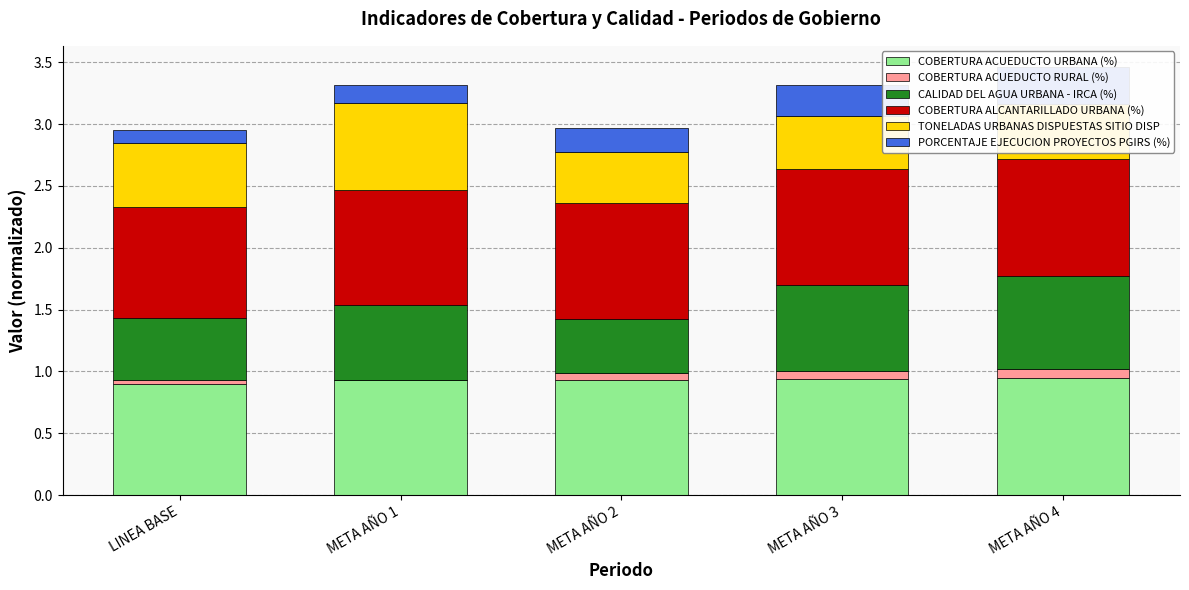

How many bars are there in total?

30